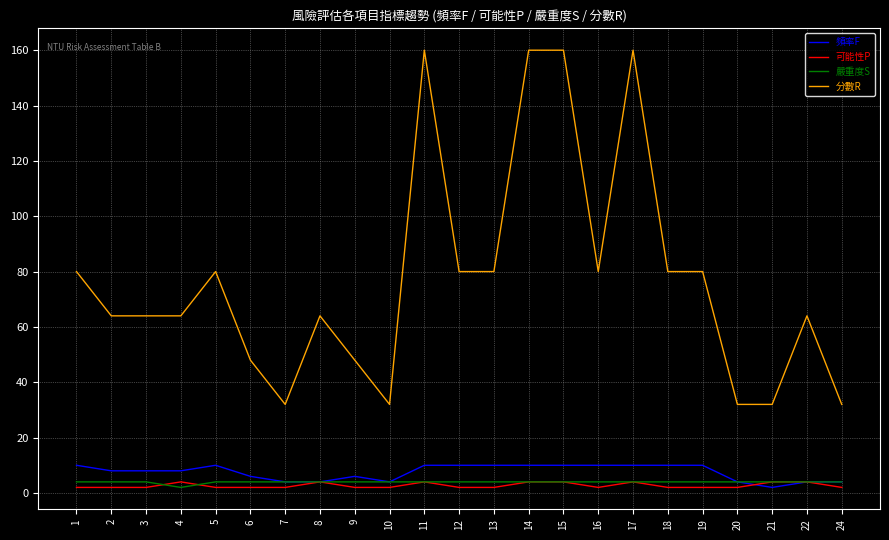

Is the value of 分數R at 14 greater than the value of 頻率F at 3?

Yes